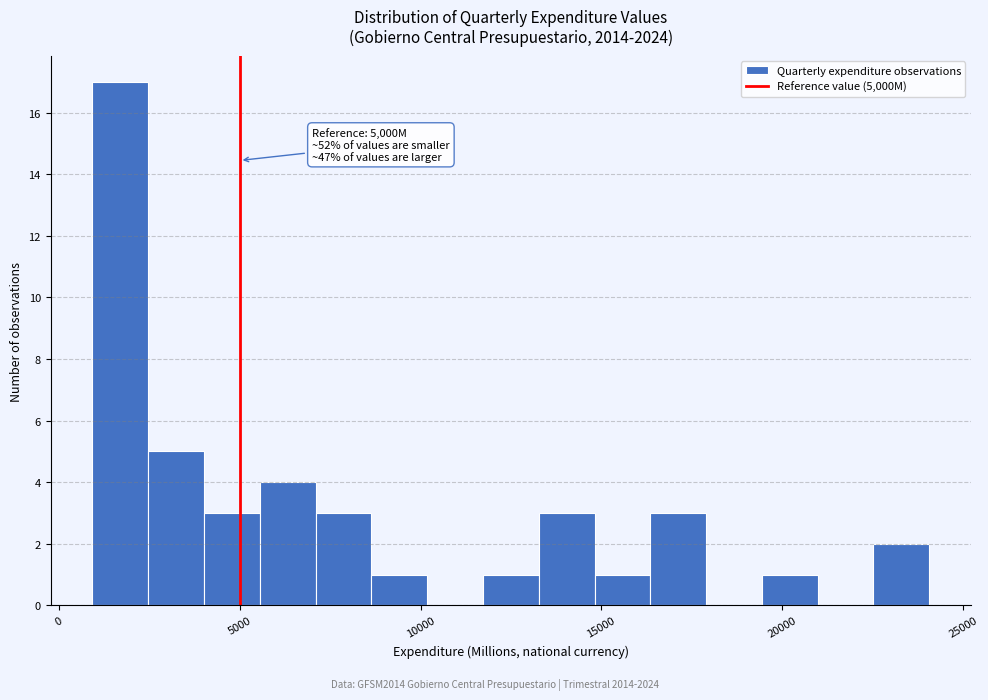

Read against the x-axis, roughly where is the centre of the tallest bar?

1500